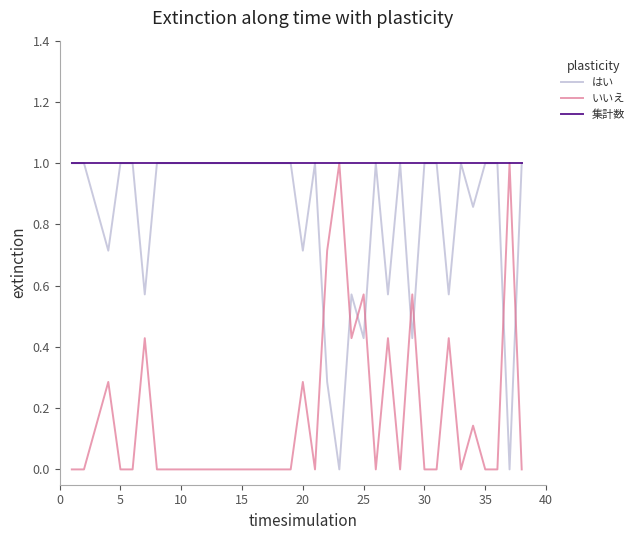

List the series in order of their overall mean, highest first.

集計数, はい, いいえ